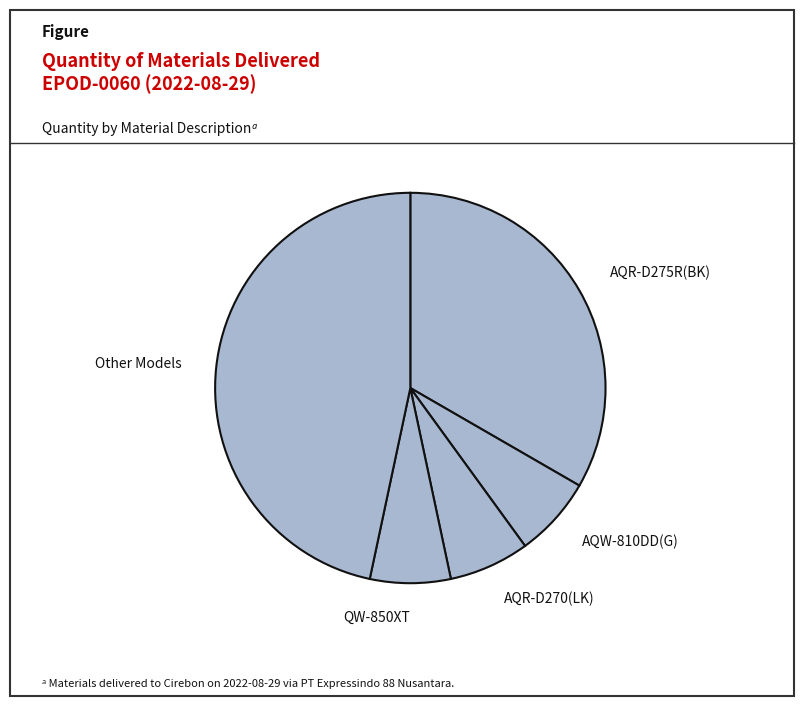

Does any single category account for the majority?

No